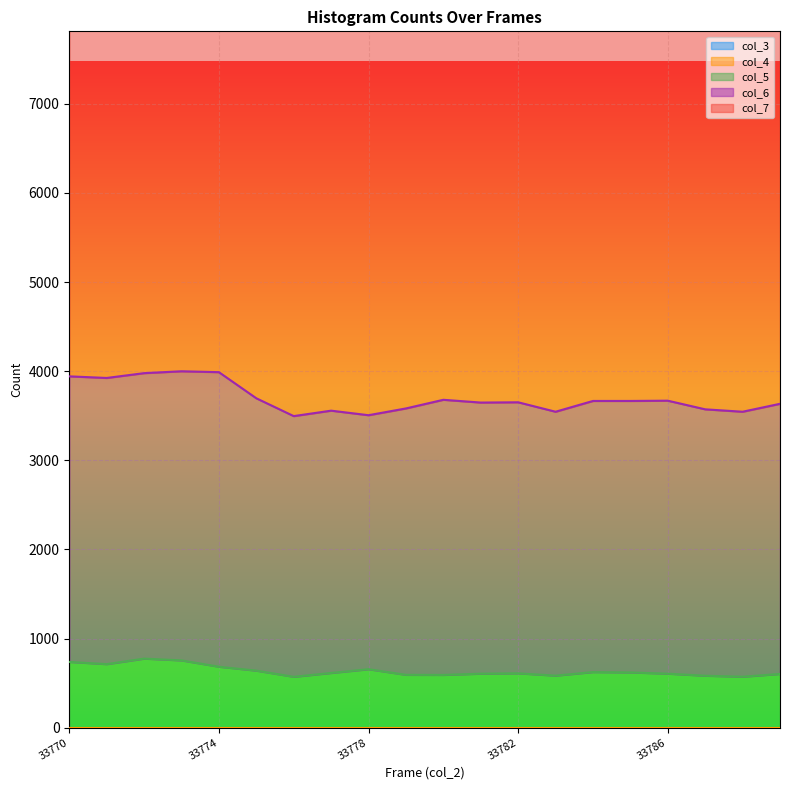

Which series has the largest total across all categories?

col_7